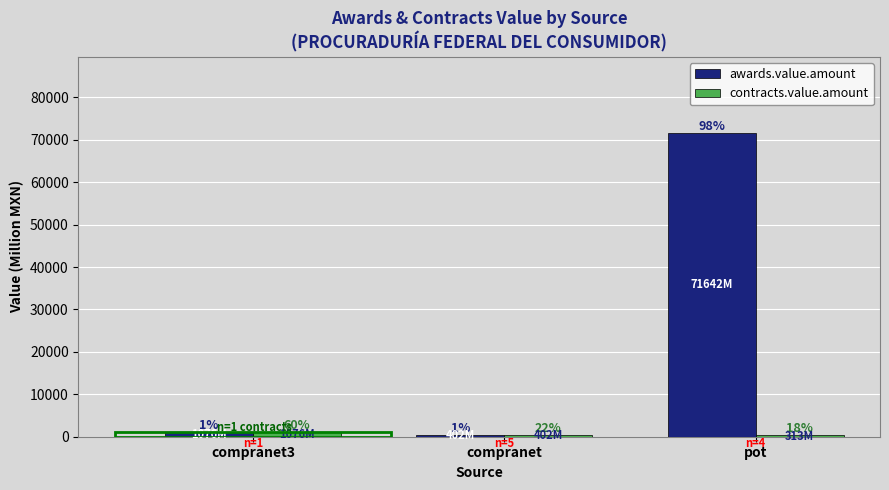

How many bars are there in each group?

2